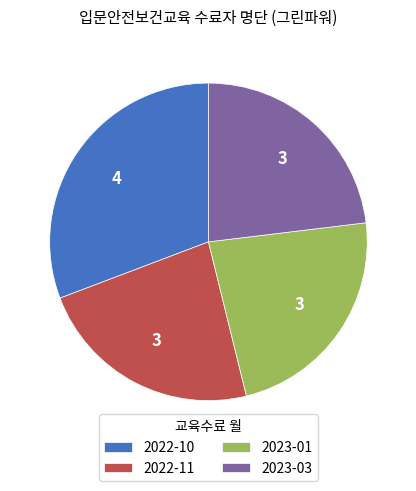

Is it true that 2022-10 is 21% of the pie?

False